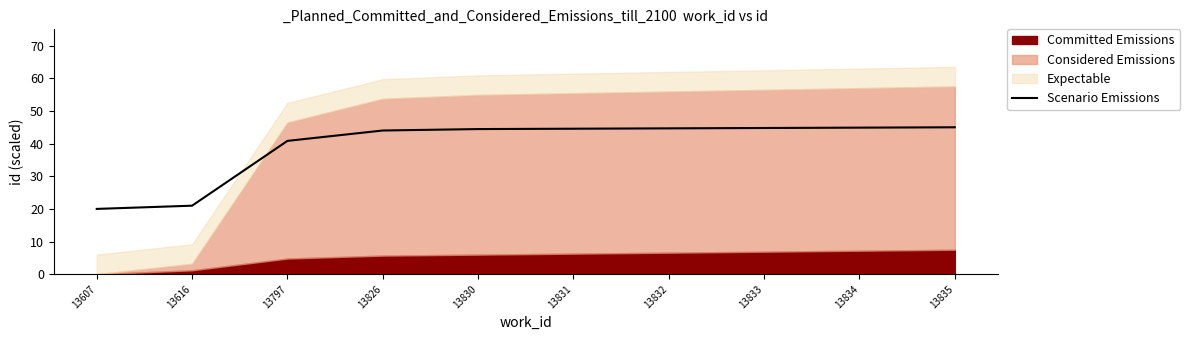

What is the change in value from 13797 to 13831?

+3.7